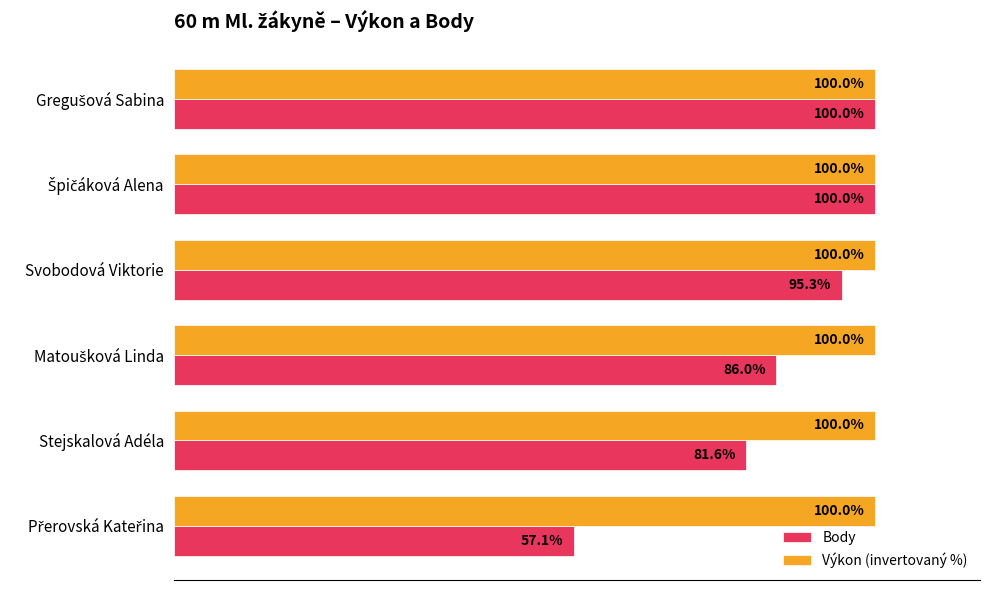

List the series in order of their overall mean, lowest first.

Body, Výkon (invertovaný %)